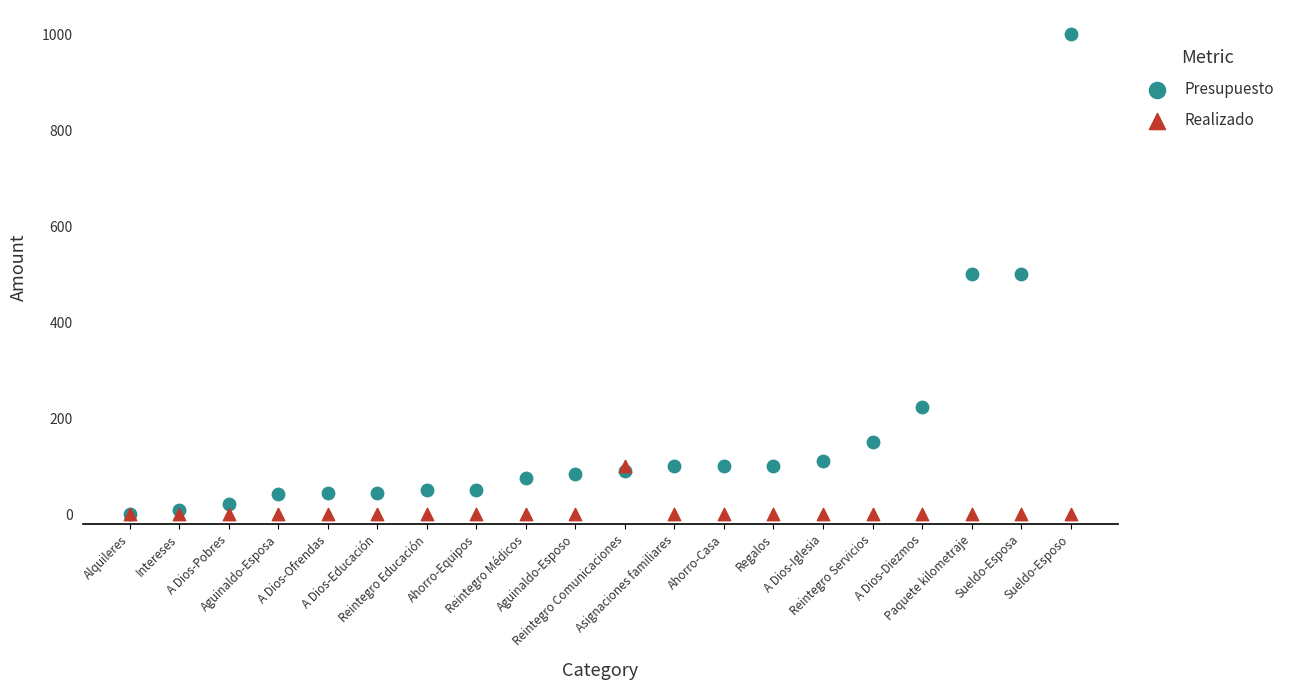

What are all the series names shown in the legend?

Presupuesto, Realizado